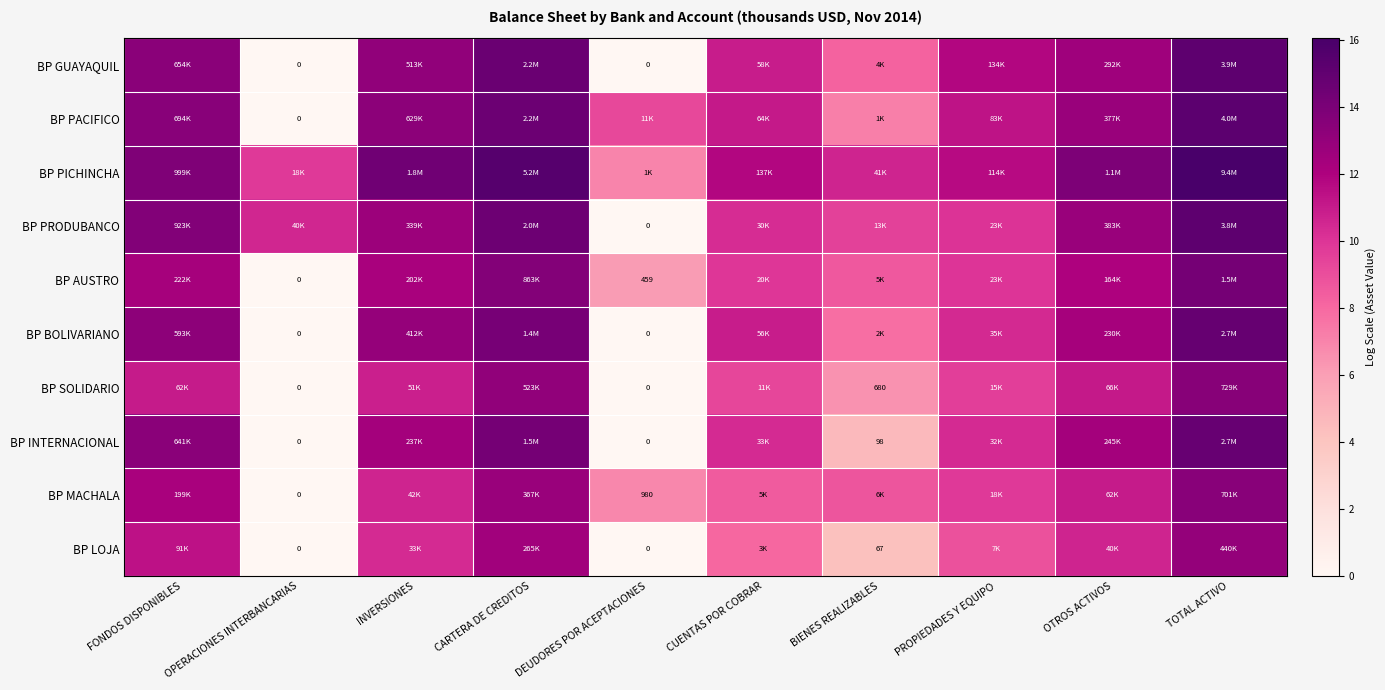

At which category does the chart reach its peak across all series?

TOTAL ACTIVO